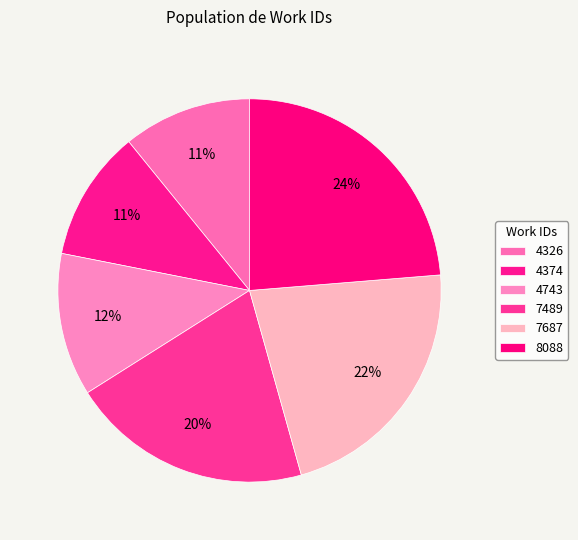

Rank the categories by value from highest to lowest.

8088, 7687, 7489, 4743, 4374, 4326